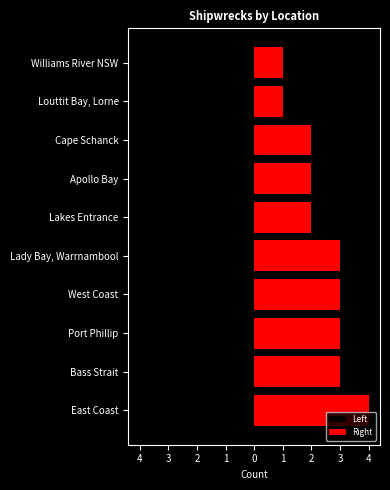

List the series in order of their peak value, highest first.

Right, Left